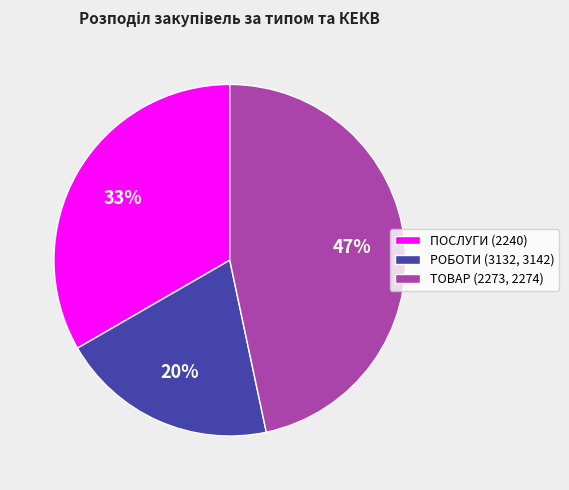

Combined, do РОБОТИ (3132, 3142) and ТОВАР (2273, 2274) account for over 50%?

Yes